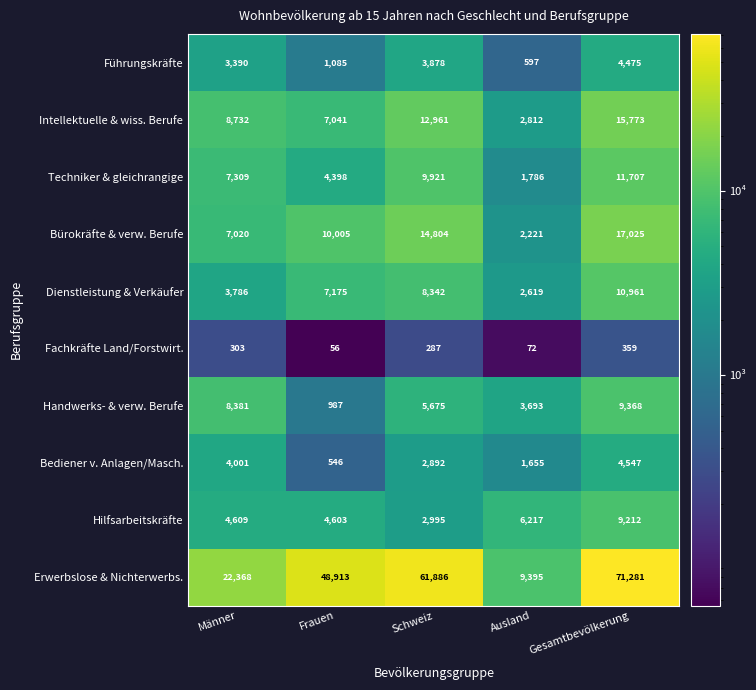

What is the minimum value shown in the chart?

56